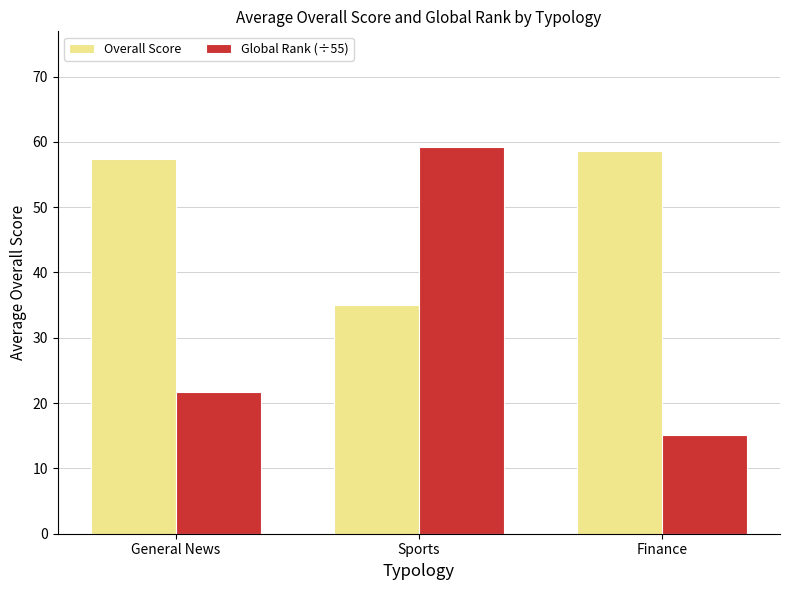

How many series are shown in this chart?

2